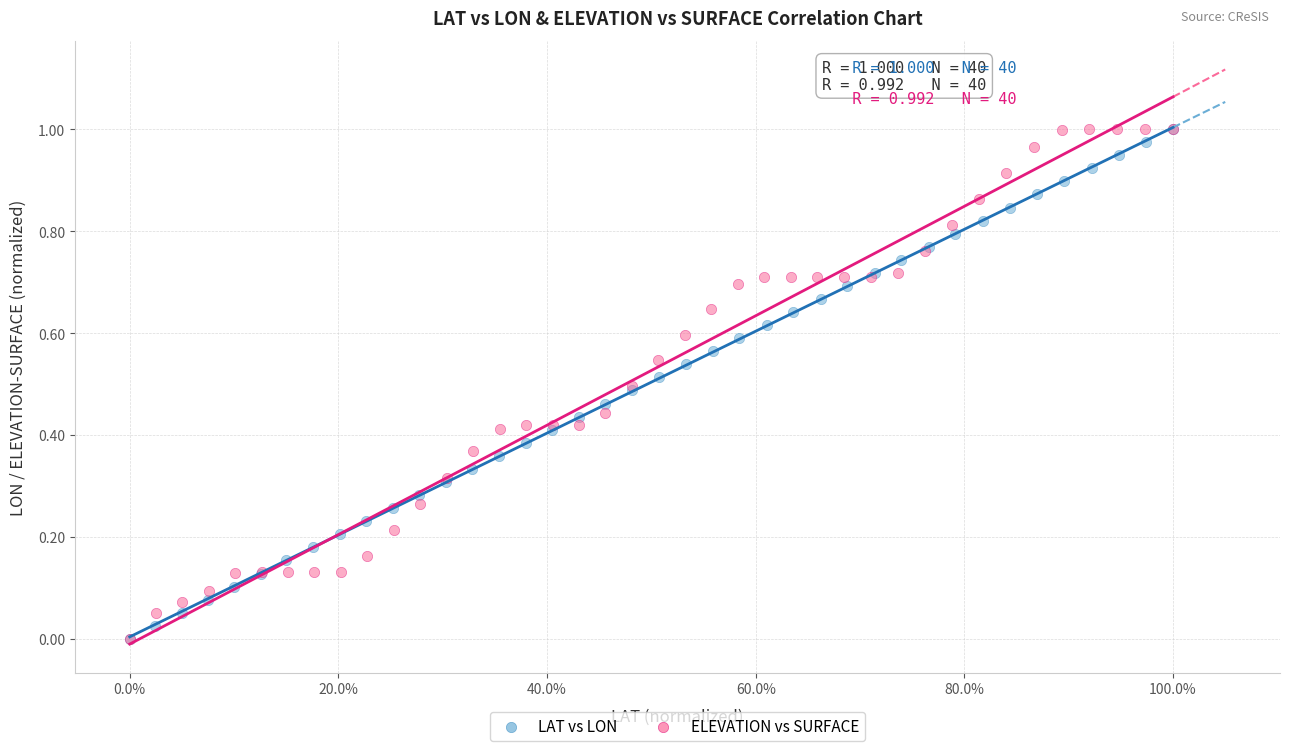

What are all the series names shown in the legend?

LAT vs LON, ELEVATION vs SURFACE